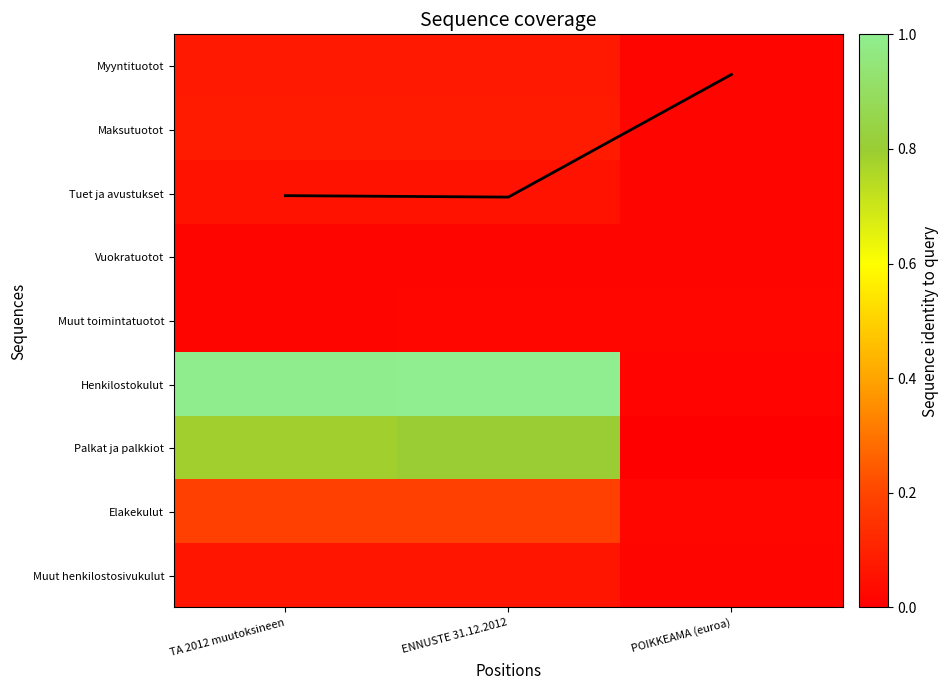

True or false: Muut henkilostosivukulut has a value of 3105324.1 at ENNUSTE 31.12.2012.

False